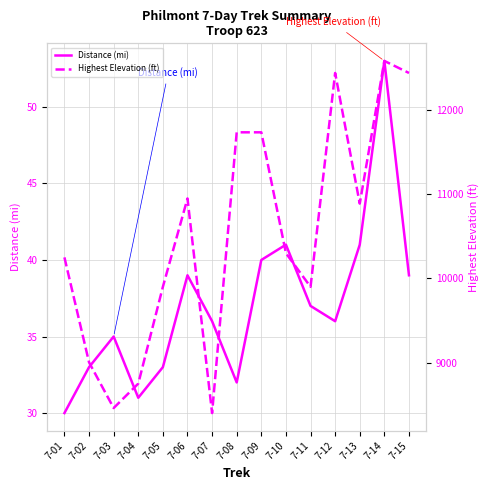

True or false: Highest Elevation (ft) has a value of 9003 at 7-02.

True